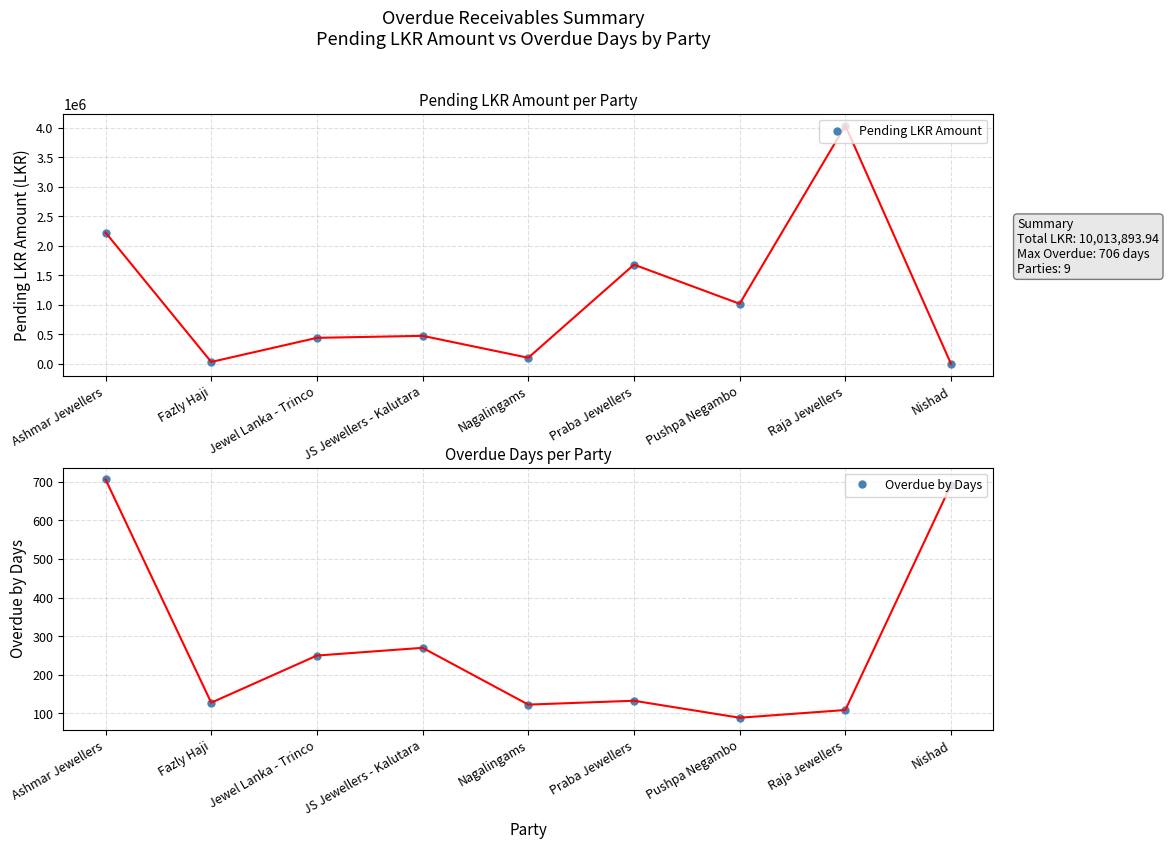

Where does the Pending LKR Amount series first go above 474780?

Ashmar Jewellers